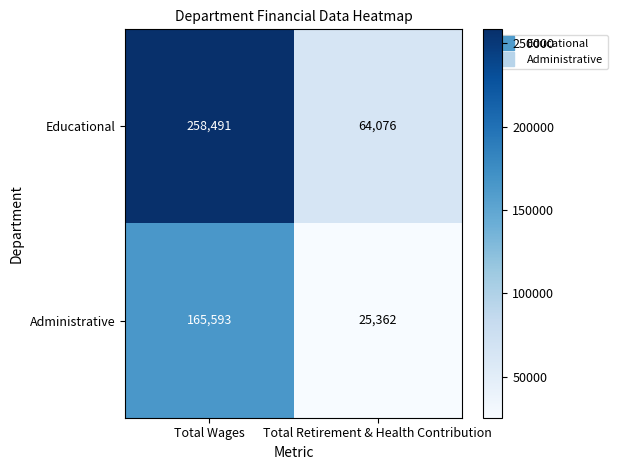

What is the sum of all Educational values?

322567